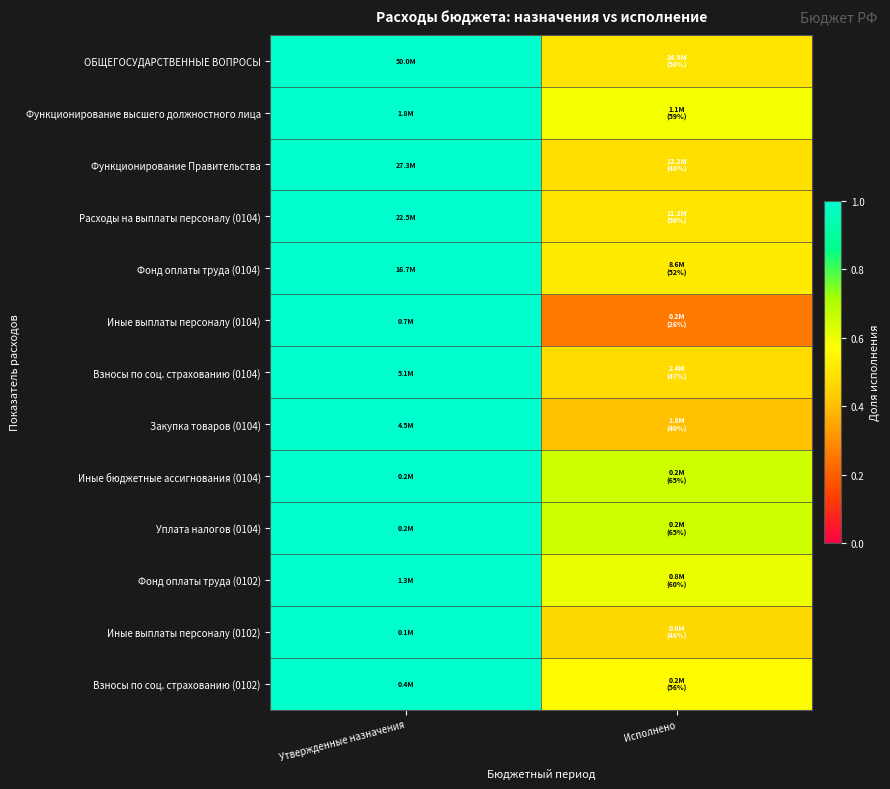

What is the total value across all series at Утвержденные назначения?

13.0